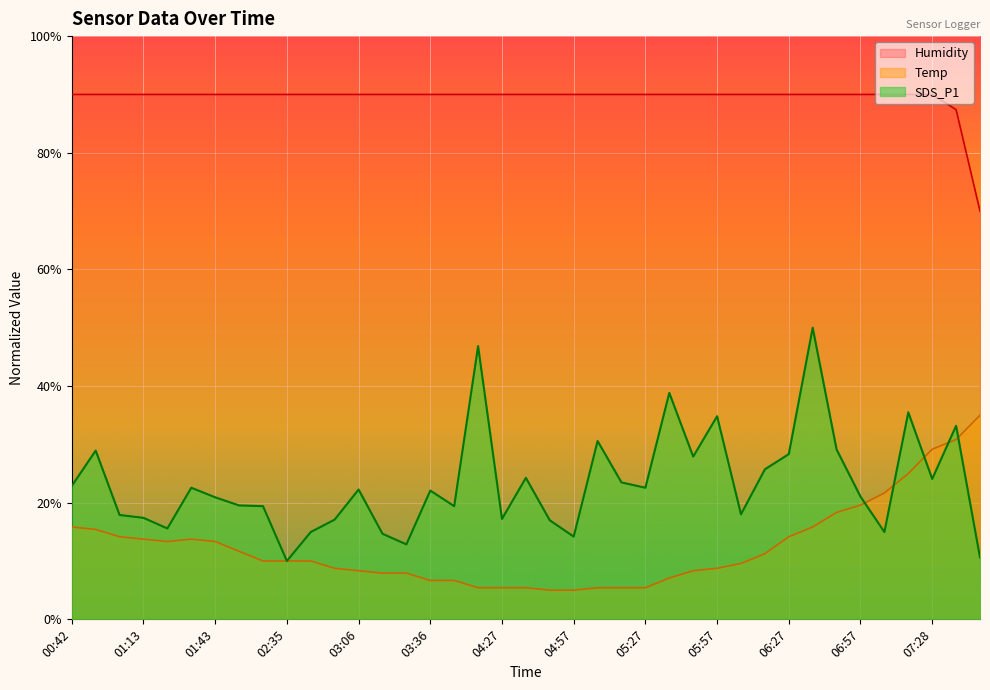

What is the label of the 36th point from the right?

01:13